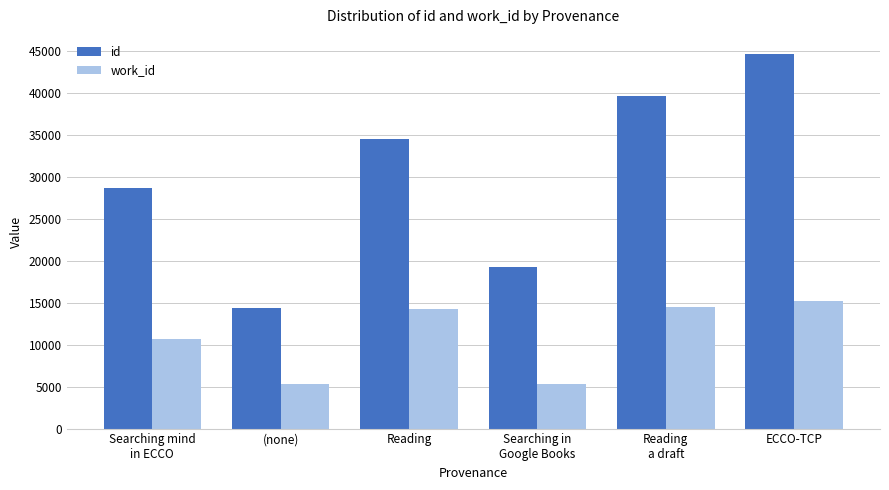

Which series has the largest range (max minus min)?

id